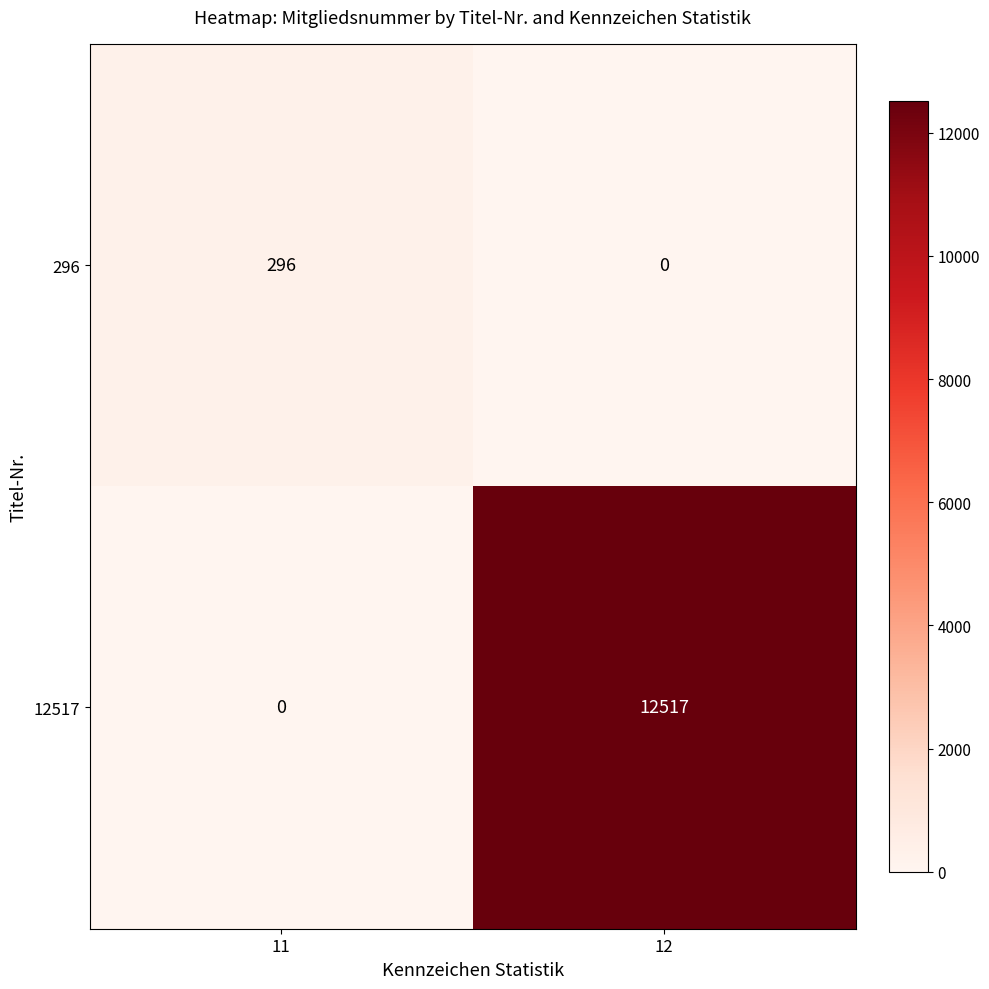

Read the 296 value at 11, to the nearest 10.

300